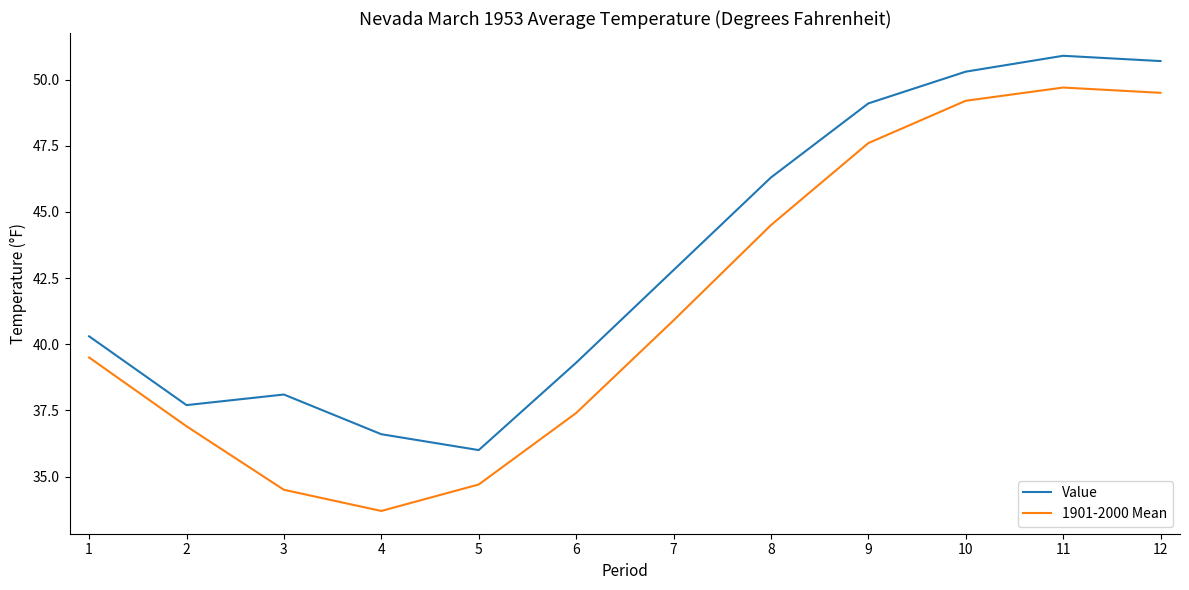

What is the minimum value for Value?

36.0